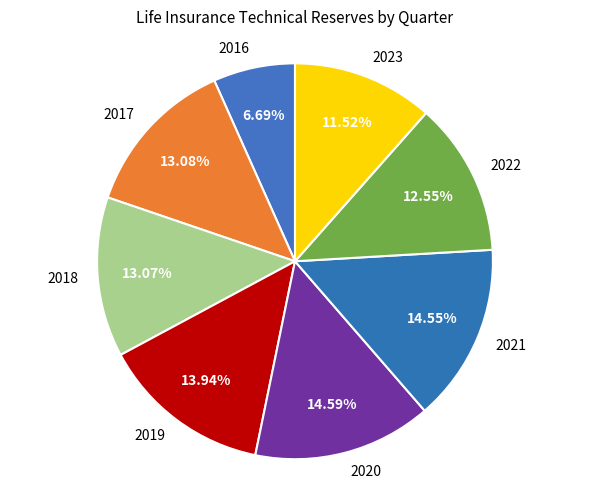

Combined, do 2021 and 2018 account for over 50%?

No